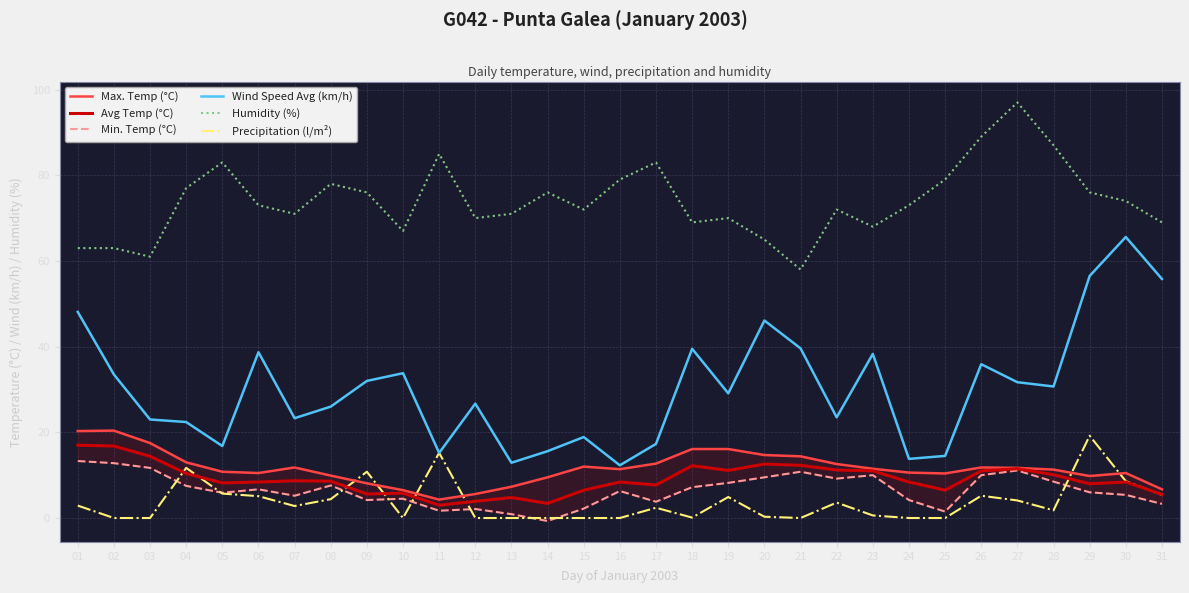

How many lines are shown in the chart?

6